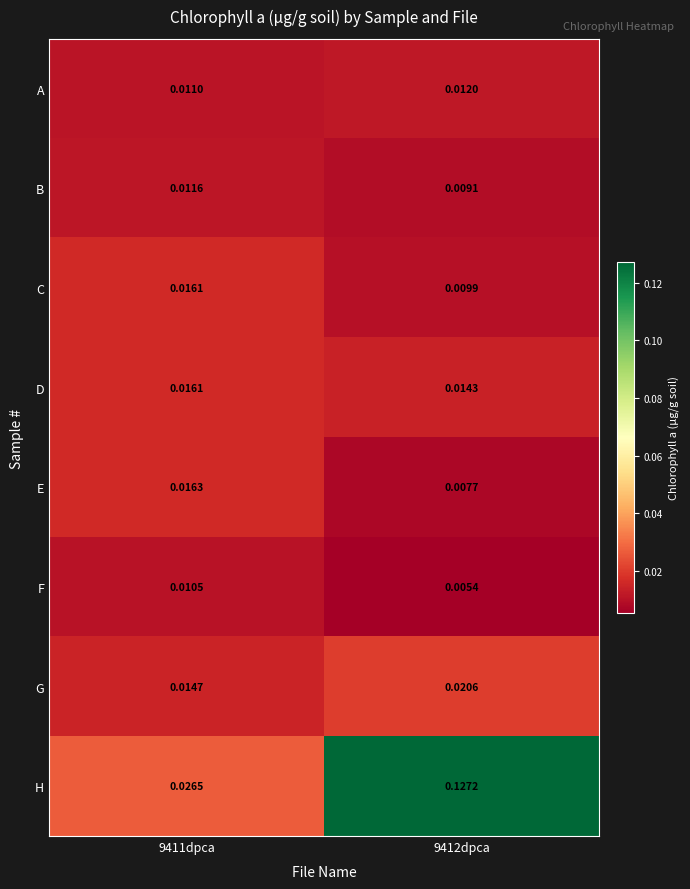

Which series changed the most between 9411dpca and 9412dpca?

H